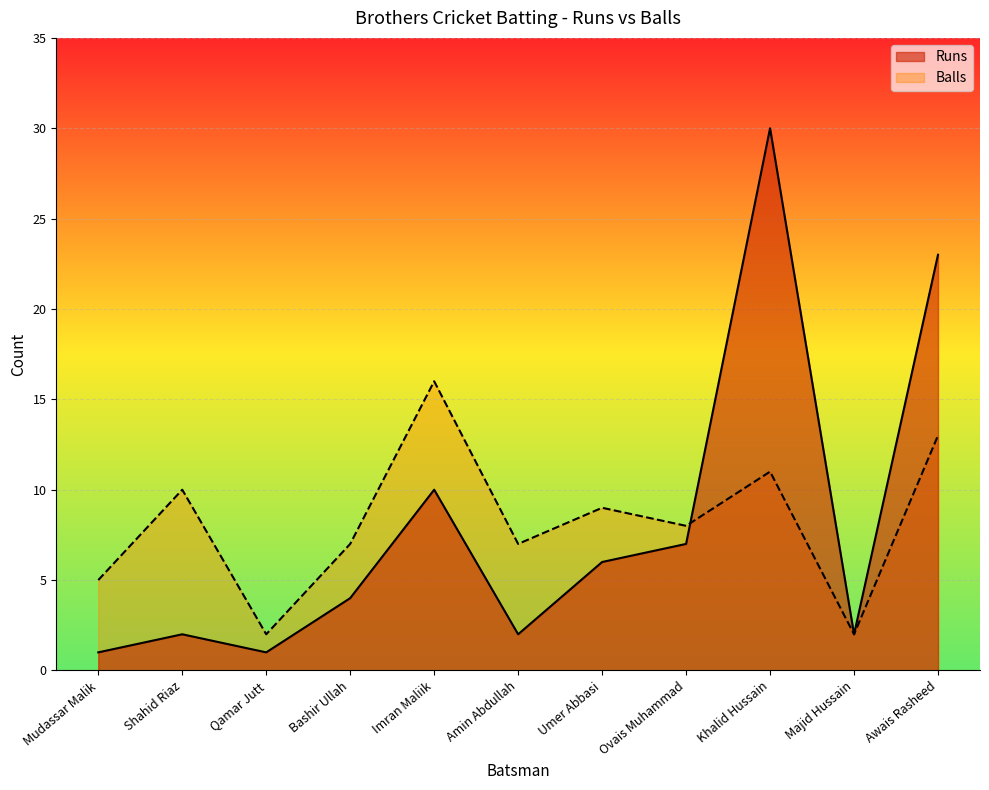

In Runs, how many points are lower than both neighbors (excluding endpoints)?

3